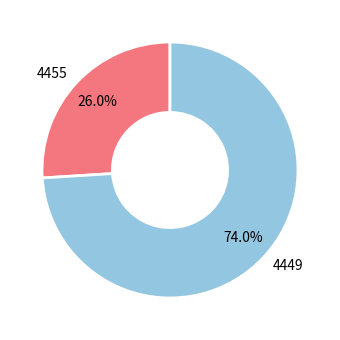

To the nearest percent, what is the average slice percentage?

50%